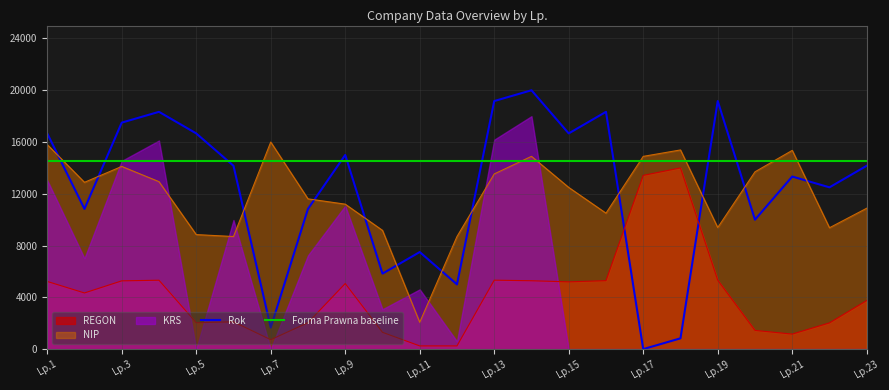

Where is the first local minimum for REGON?

2